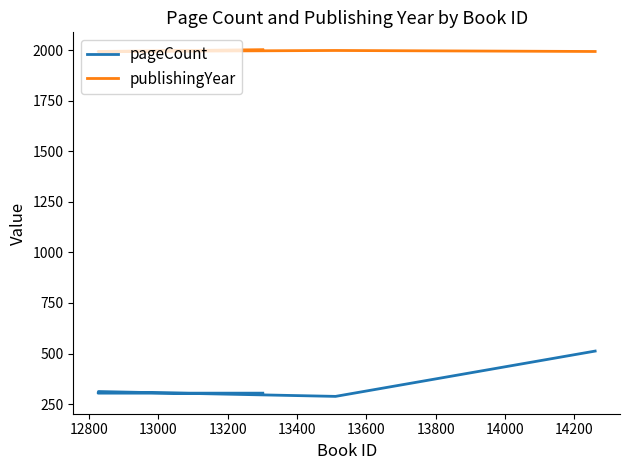

True or false: pageCount and publishingYear cross at least once.

False